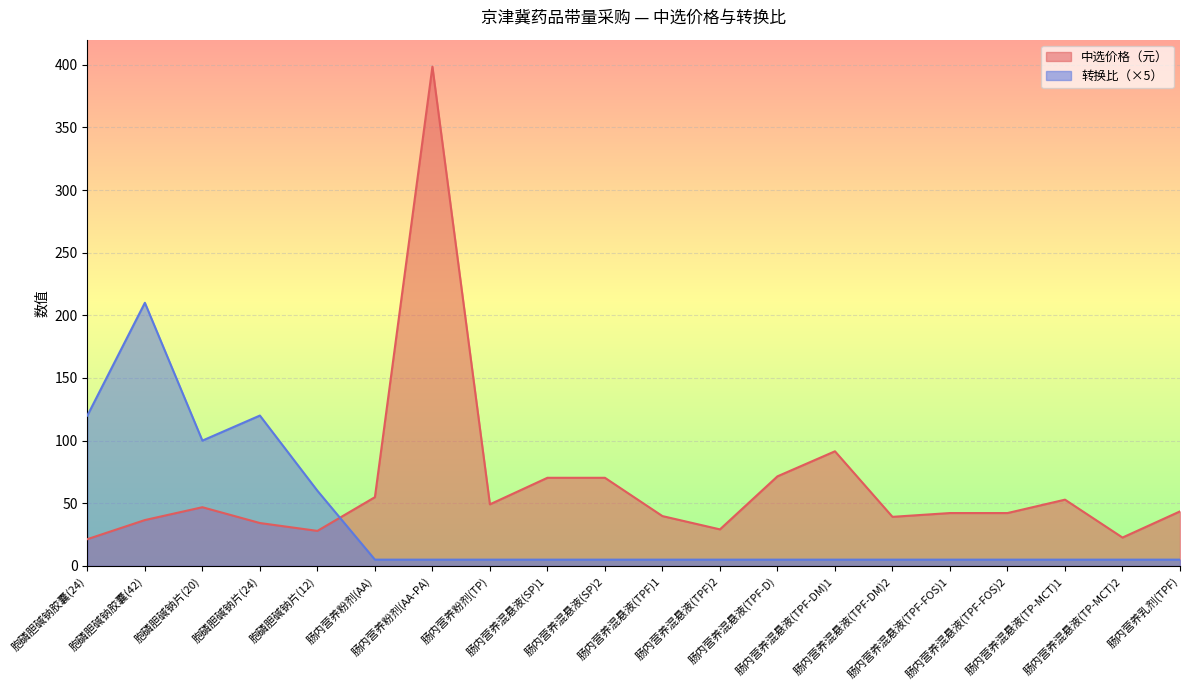

How many values in the 转换比 series exceed 5?

5